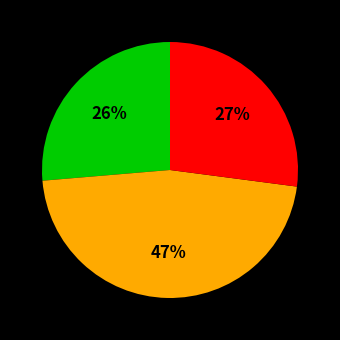

Count the number of slices in the pie.

3